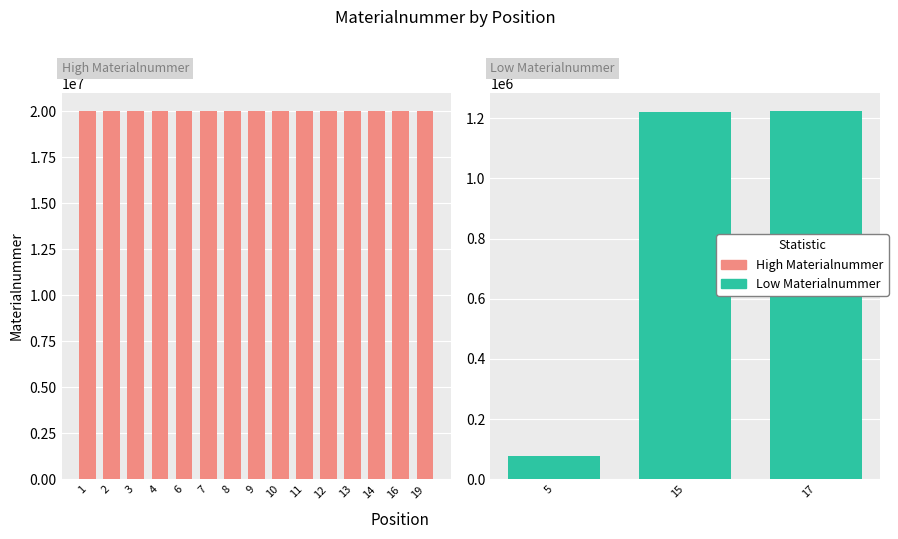

What value does the data have at 12, to the nearest 10?

20008020